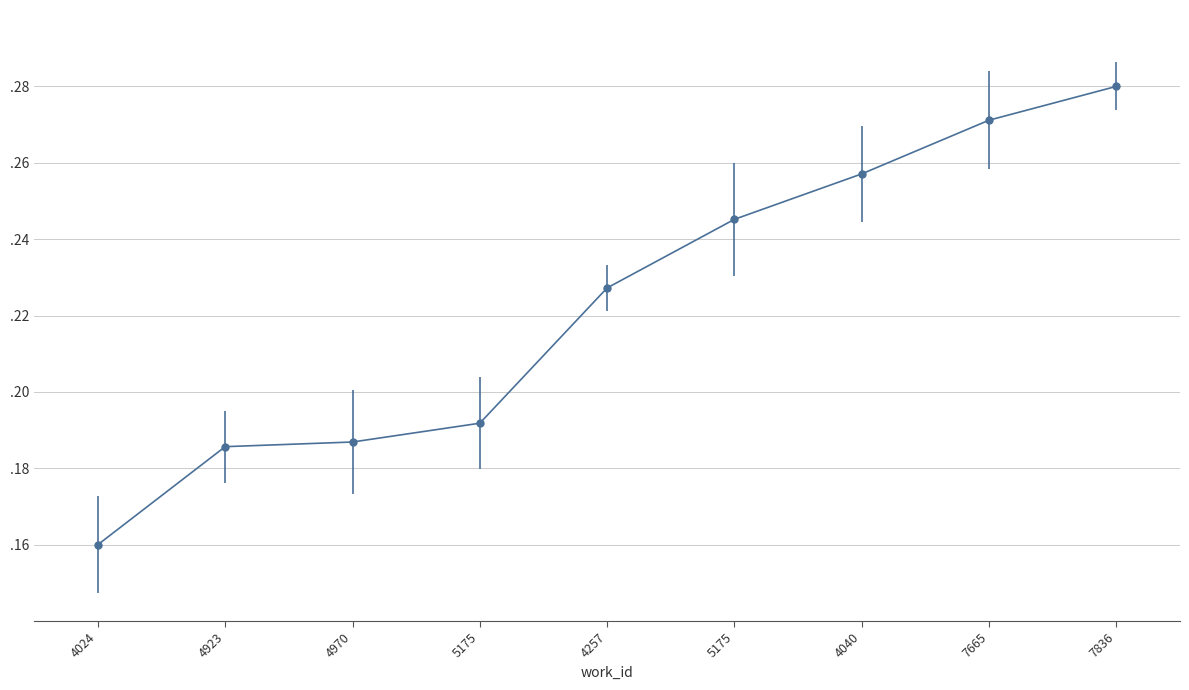

Reading left to right, what are all the values shown in this chart?

0.2	0.2	0.2	0.2	0.2	0.2	0.3	0.3	0.3